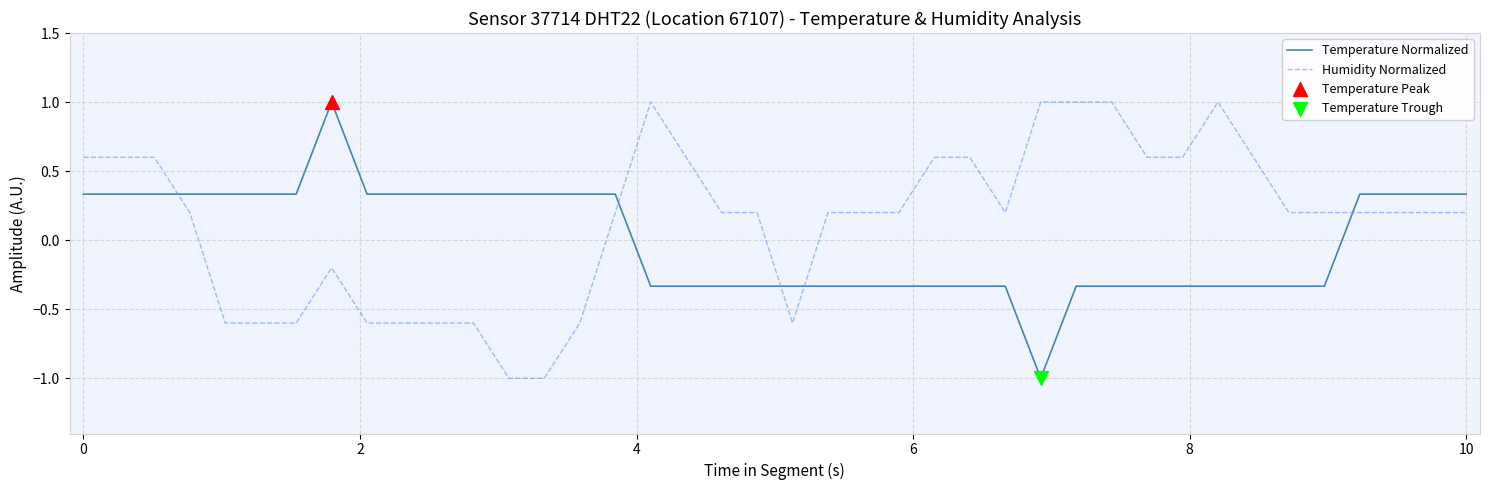

At how many categories does at least one series exceed 0?

39